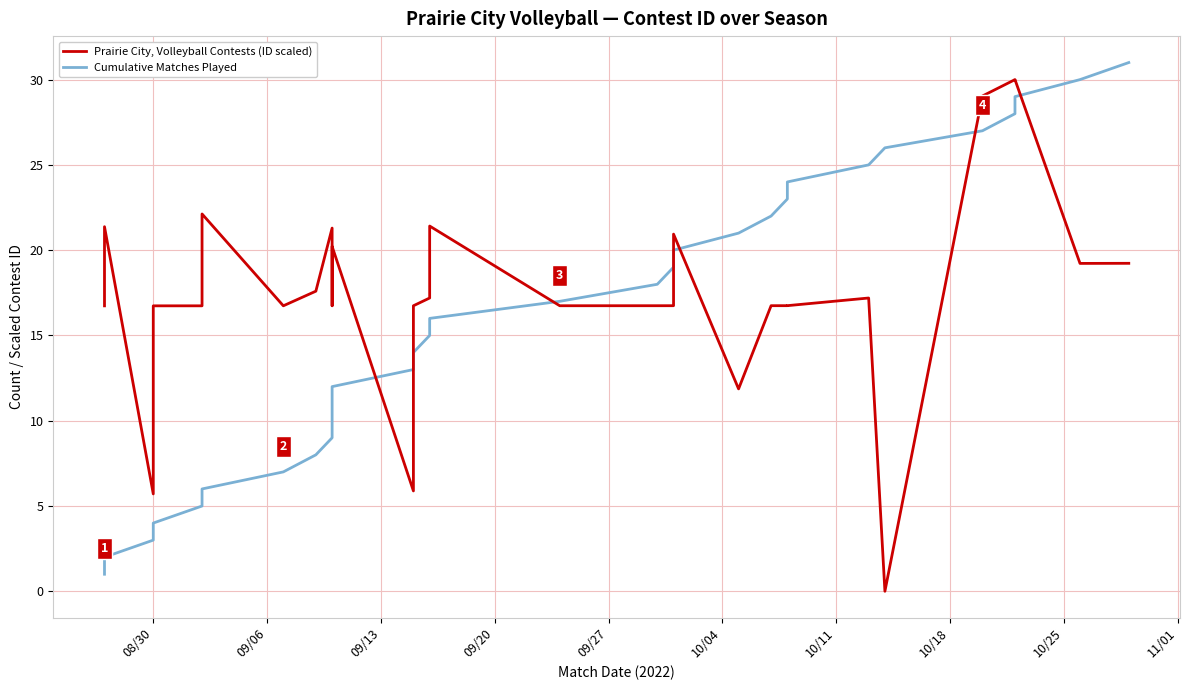

How many lines are shown in the chart?

2